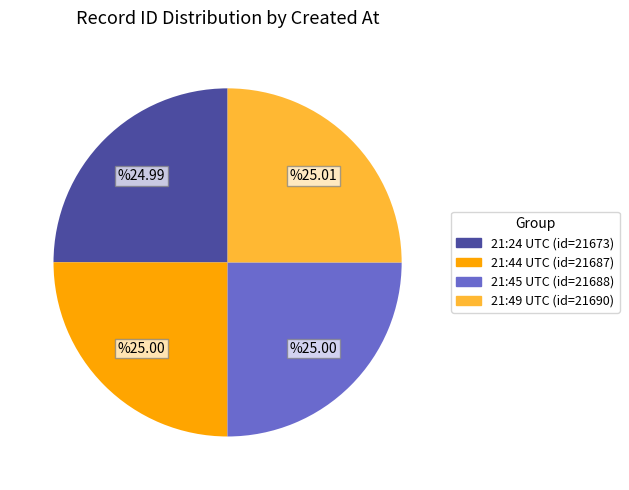

Is there any slice that represents more than half of the pie?

No